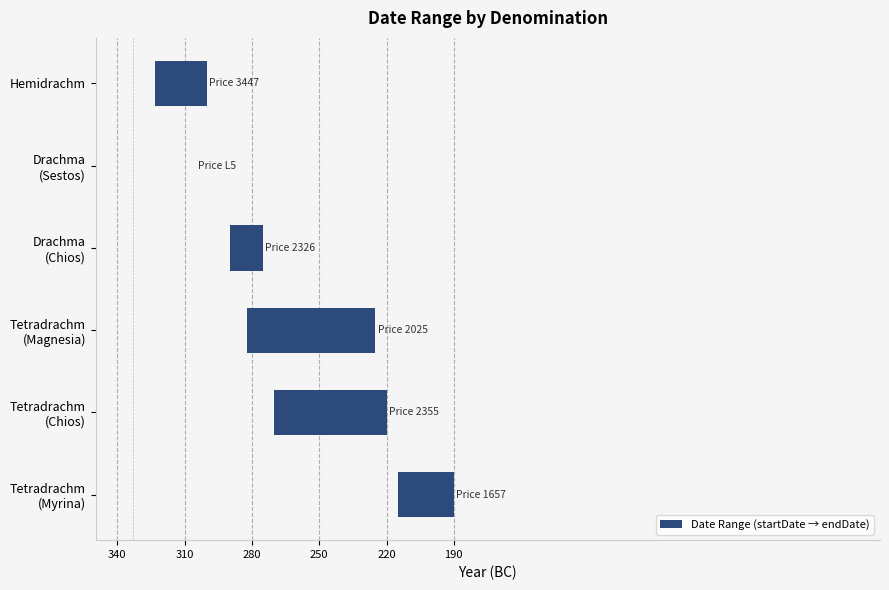

How many bars are there in total?

6